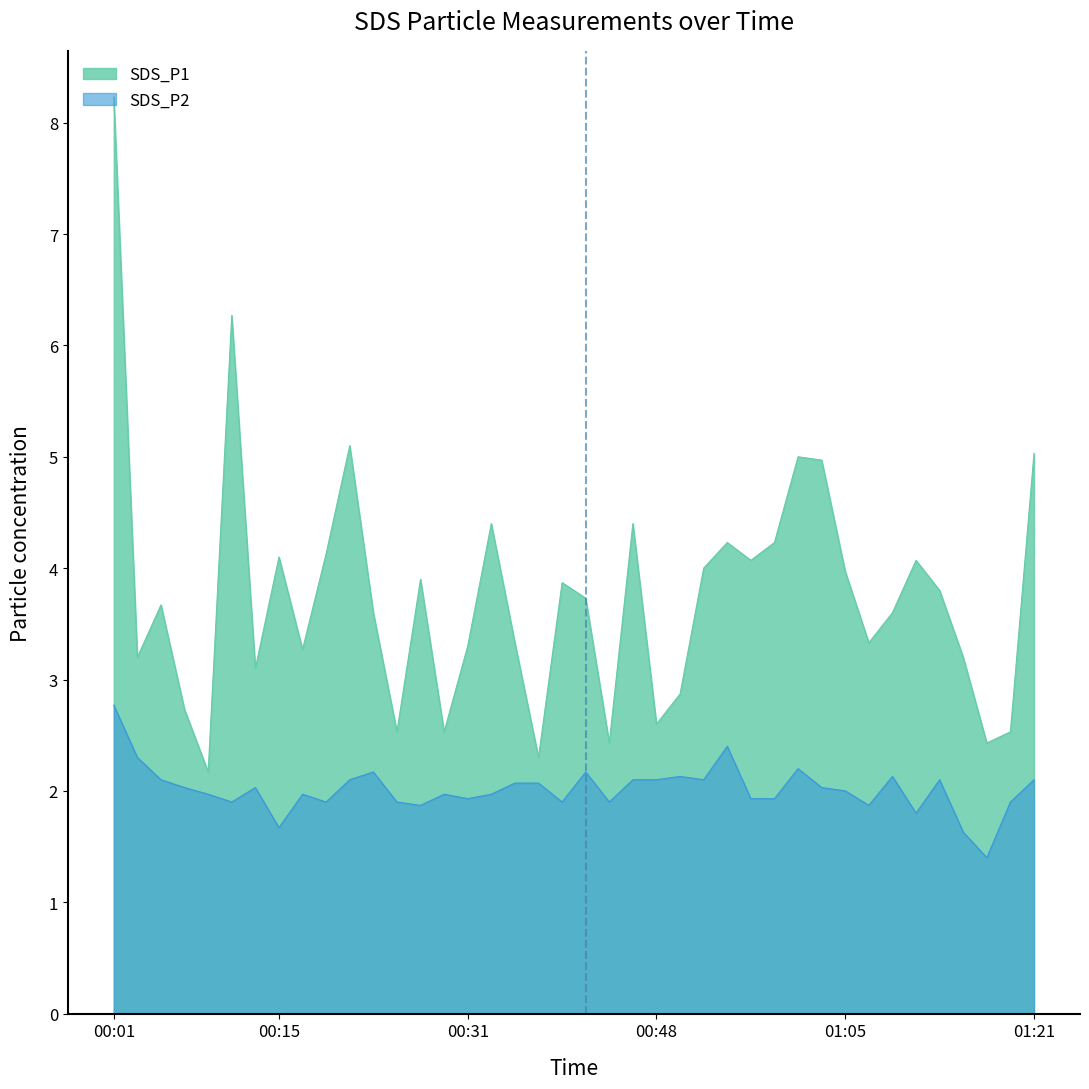

What is the approximate value of SDS_P2 at 01:09?

2.1